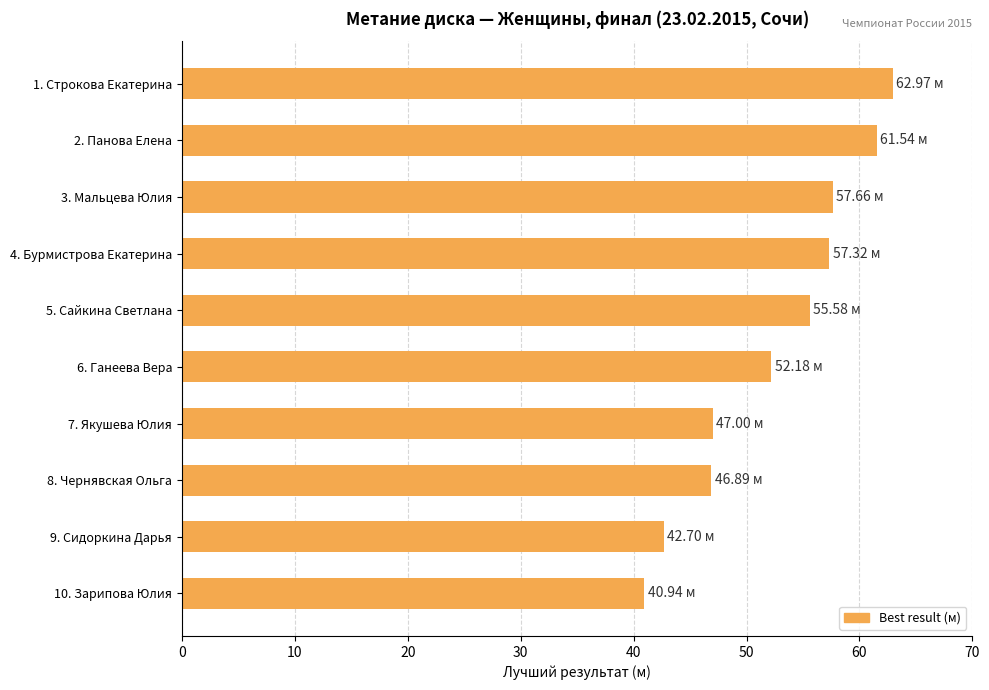

What is the maximum value shown in the chart?

63.0